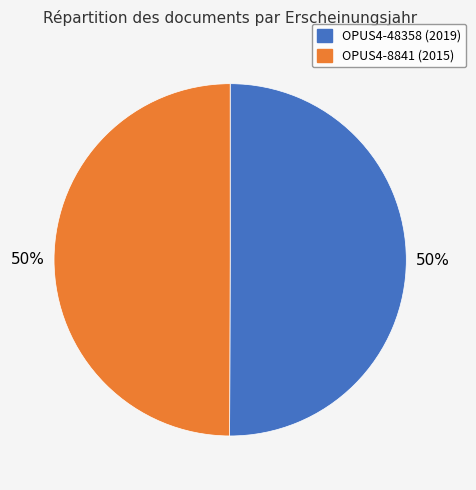

The OPUS4-48358 slice represents 64% of the pie. True or false?

False